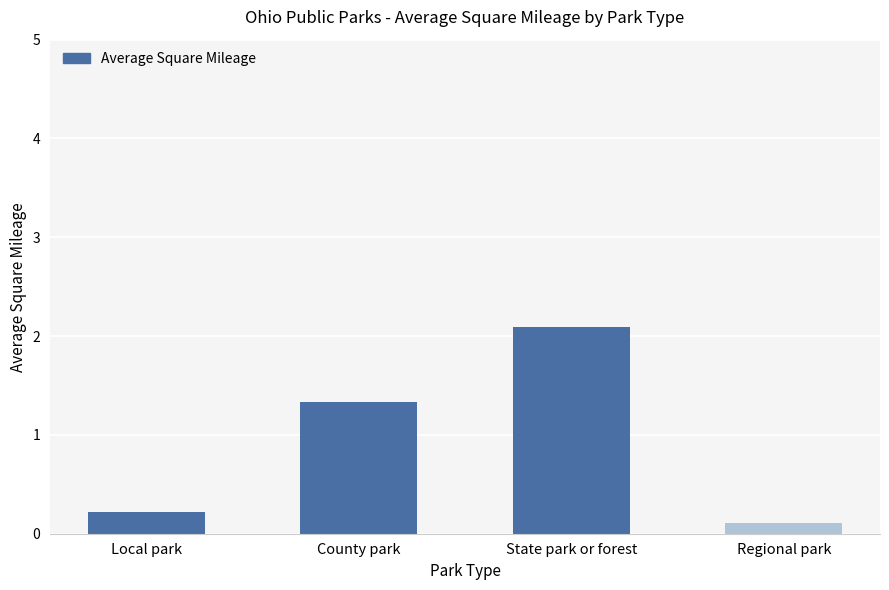

How many bars are there in total?

4